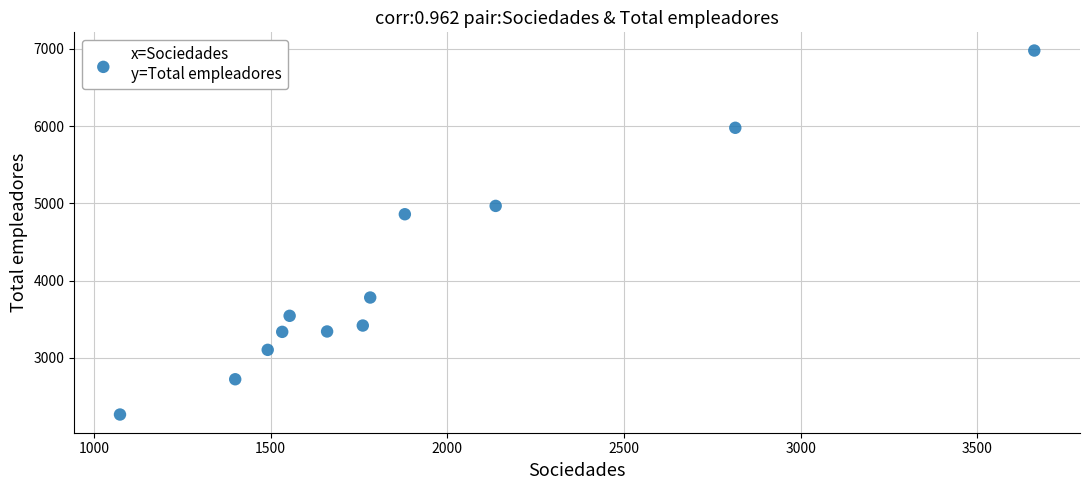

What Y value in the scatter plot is closest to 4622?

4859